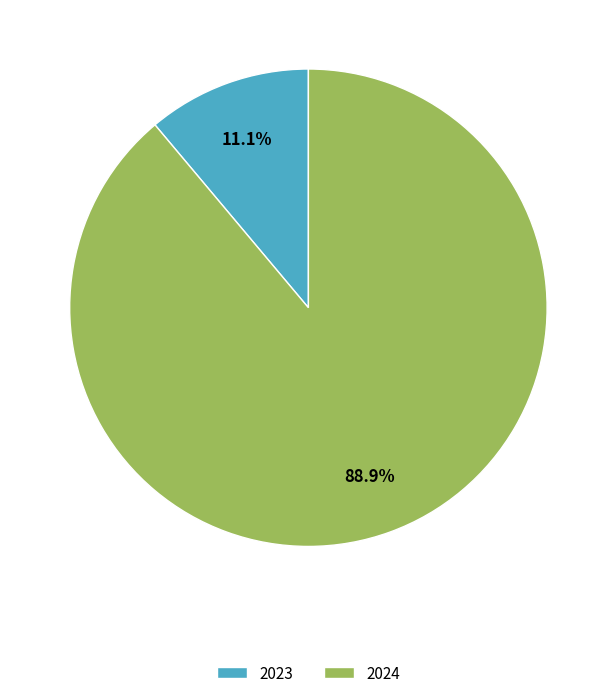

To the nearest percent, what is the difference between the largest and smallest slice percentages?

78%